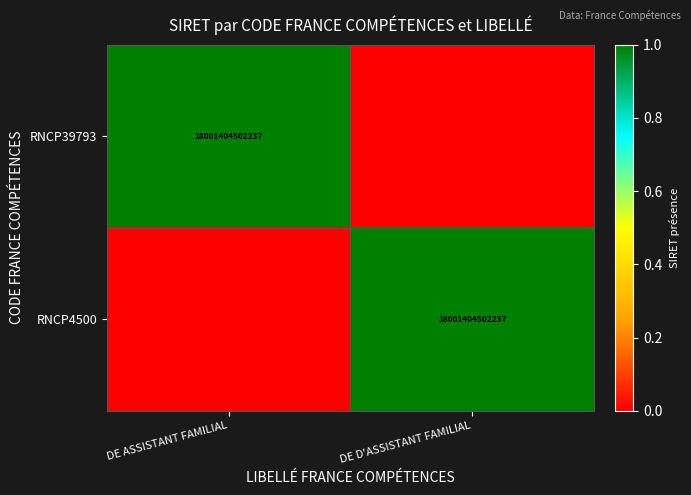

True or false: RNCP4500 has a value of 26104013261347 at DE D'ASSISTANT FAMILIAL.

False